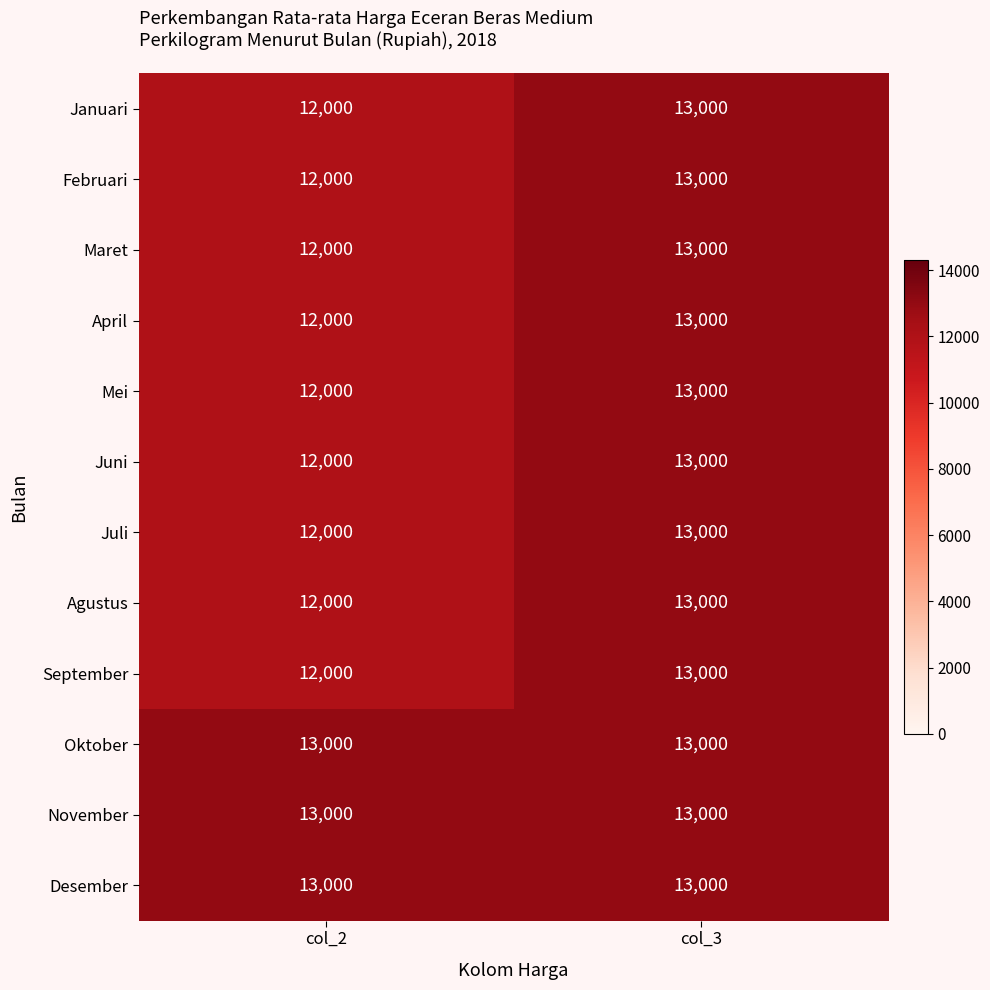

What is the sum of all April values?

25000